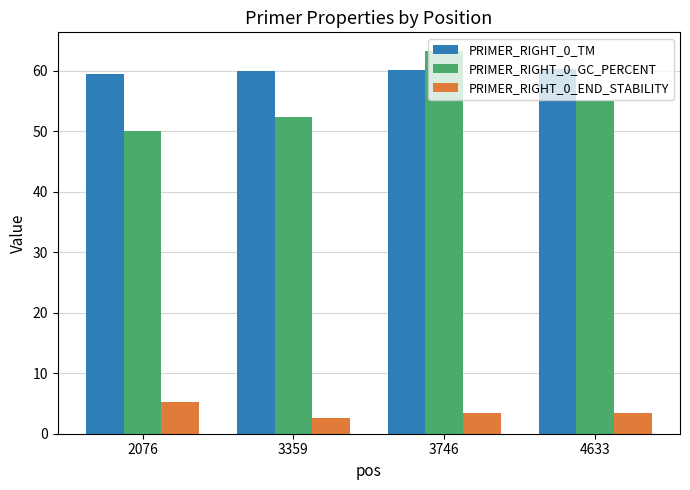

The PRIMER_RIGHT_0_GC_PERCENT series shows 88.2 at 3359. True or false?

False